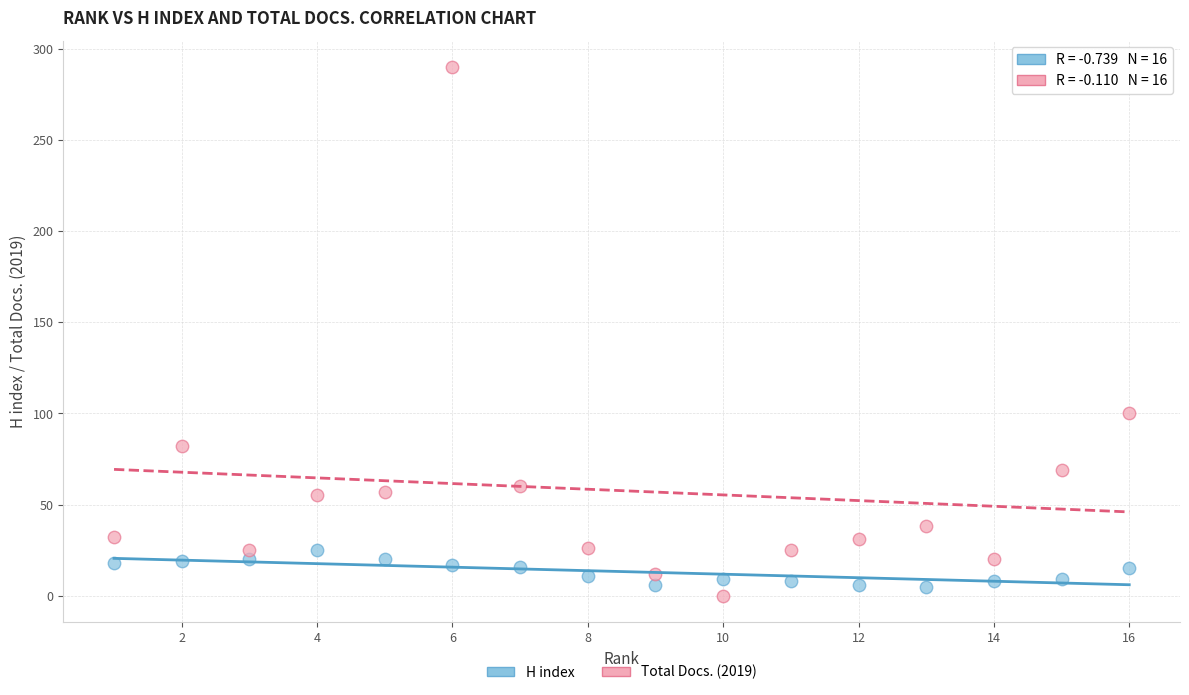

Across all data points, what is the range of Y values (max minus min)?

290